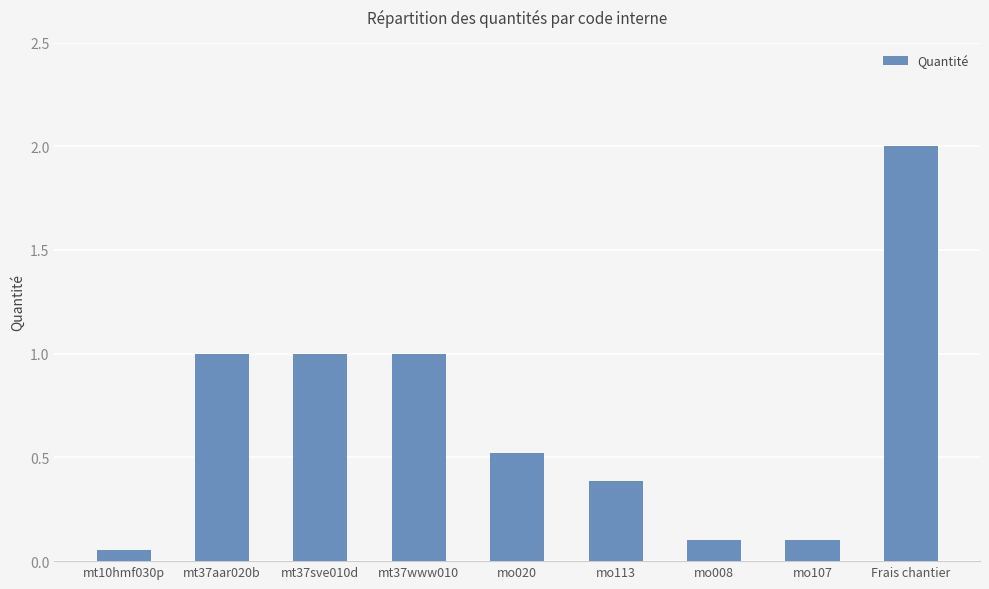

The value at mt37aar020b is 0.3. True or false?

False